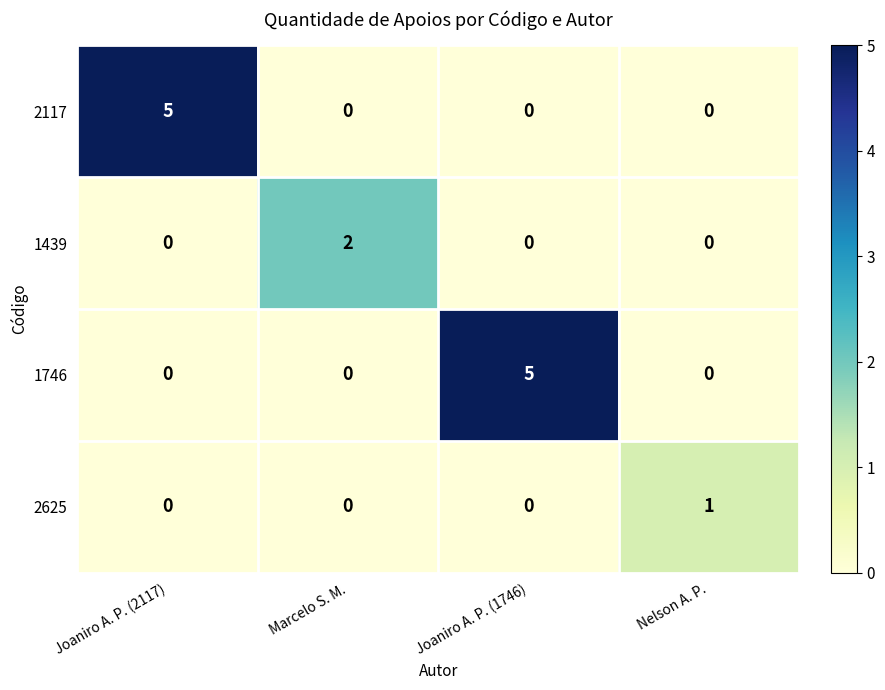

What is the greatest value displayed?

5